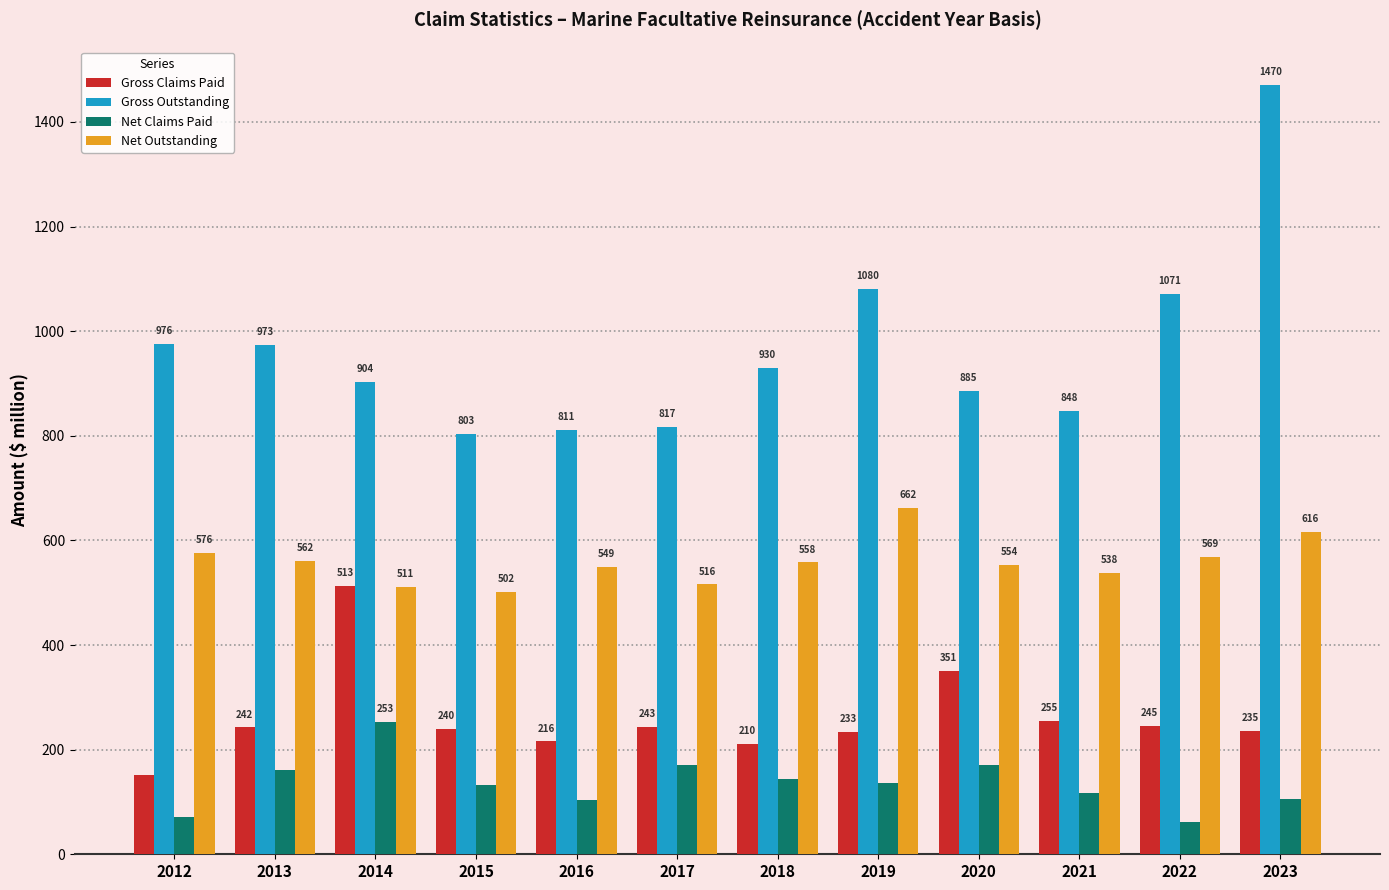

Which series has the largest total across all categories?

Gross Outstanding